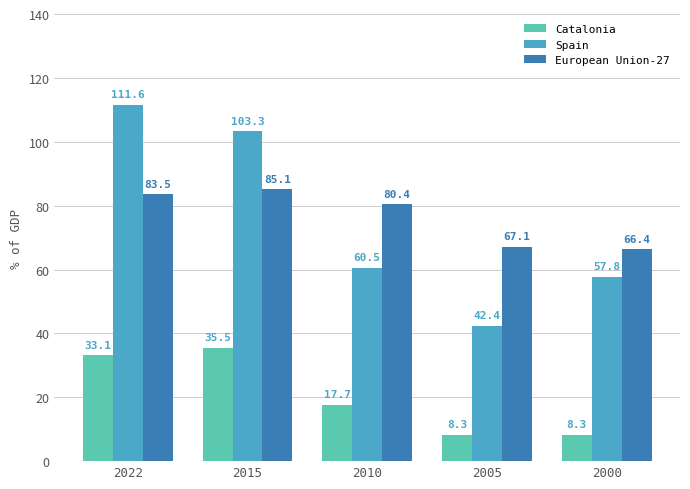

At which label is Spain closest to 77?

2010